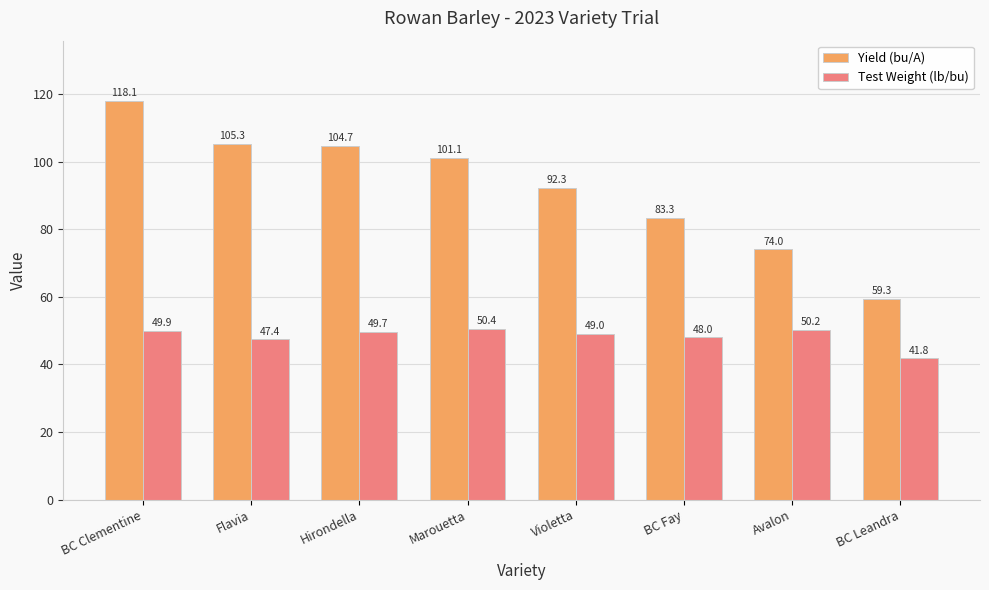

Count the number of data series in this chart.

2